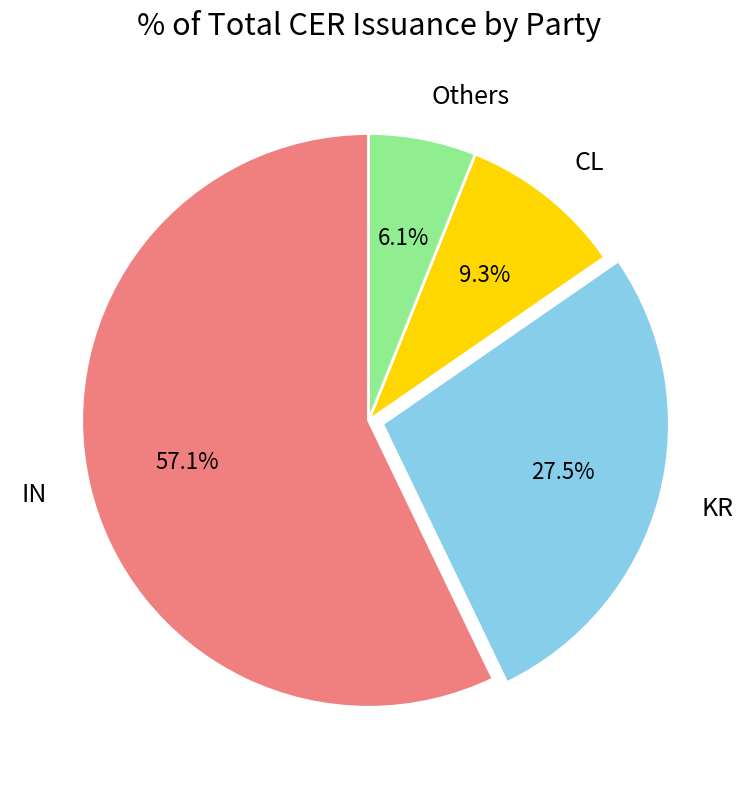

Does IN represent more than half of the total?

Yes